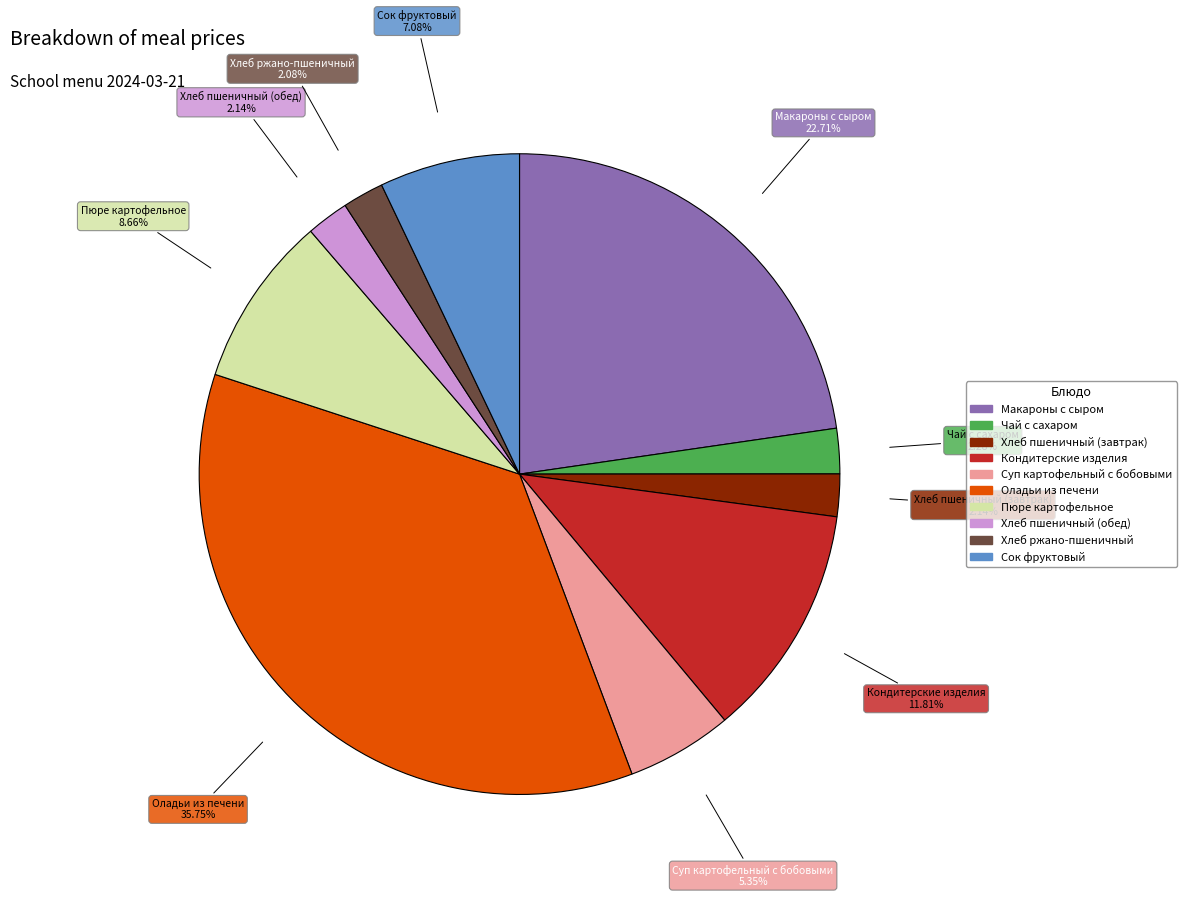

Is there any slice that represents more than half of the pie?

No